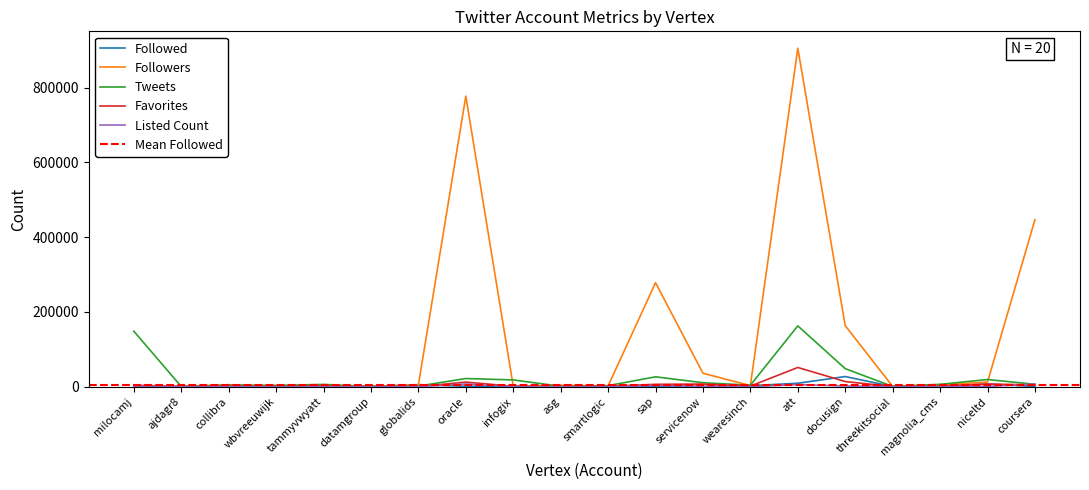

What is the difference between the second highest and second lowest values in the Tweets series?

147882